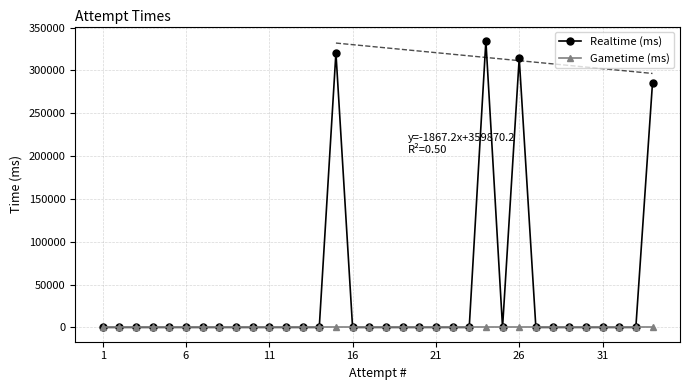

At 1, list the series in order from largest to smallest.

Realtime (ms), Gametime (ms)